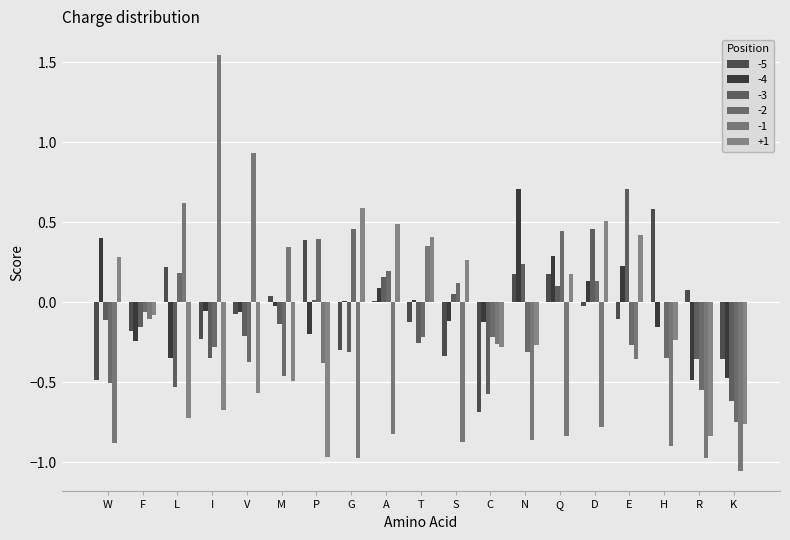

How many groups of bars are there?

19